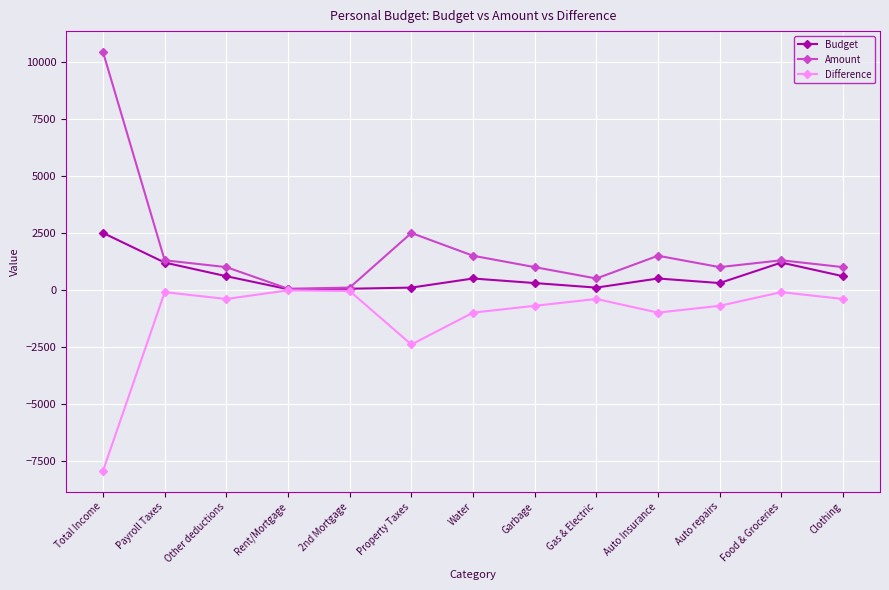

What is the sum of the Difference values at Water and 2nd Mortgage?

-1050